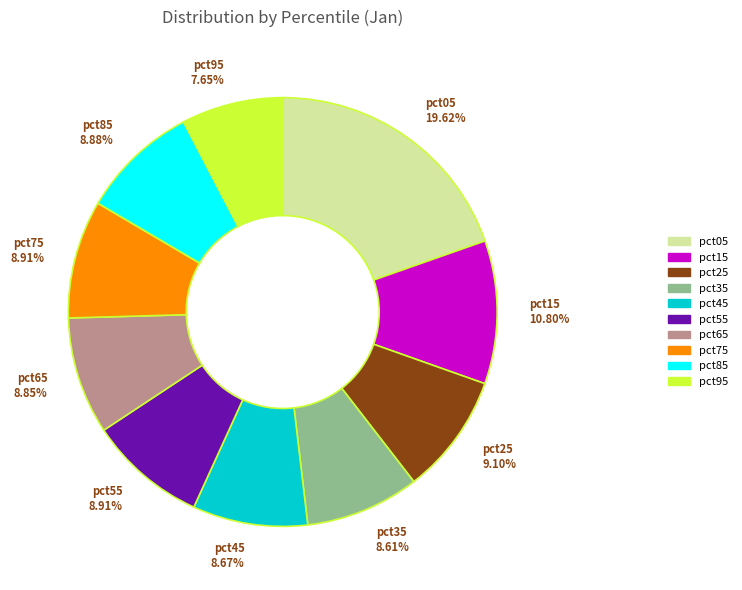

Combined, do pct15 and pct05 account for over 50%?

No